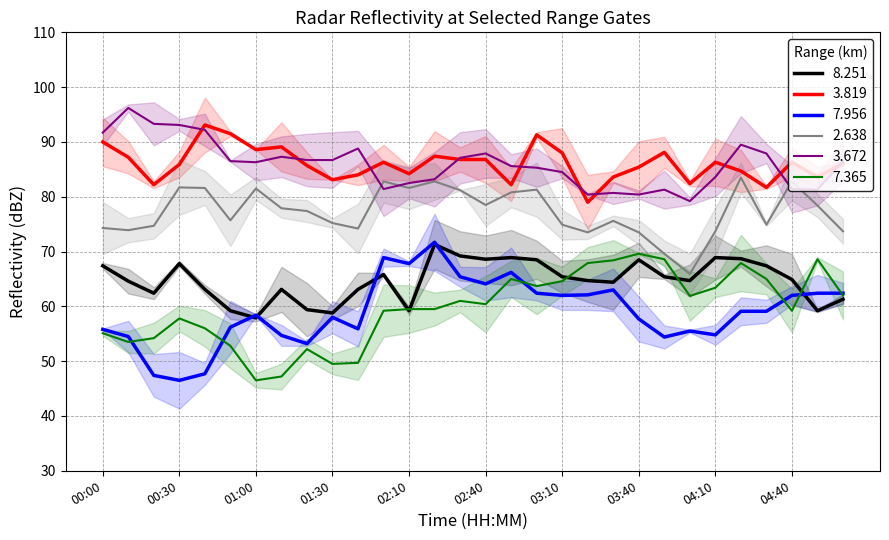

What is the label of the 27th point from the right?

00:30